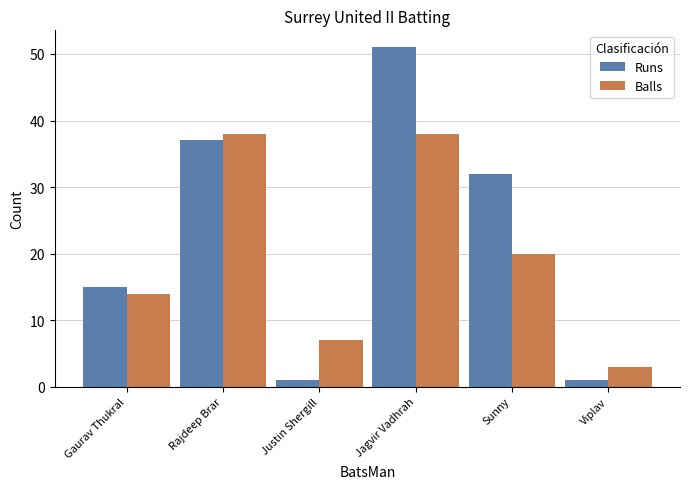

Reading left to right, list all the values displayed in this chart.

Runs: 15	37	1	51	32	1
Balls: 14	38	7	38	20	3